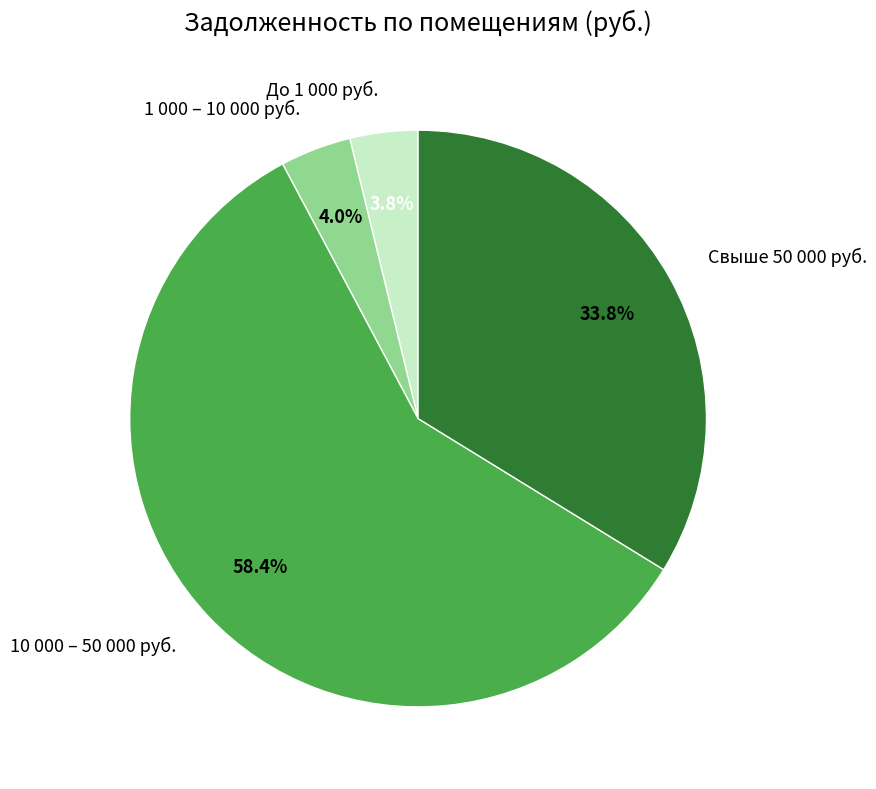

What is the largest slice in the pie chart?

10 000 – 50 000 руб.